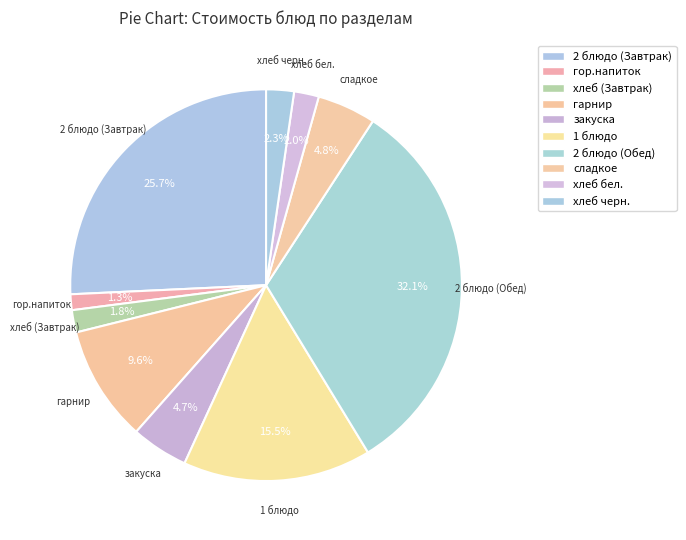

How many segments does this pie chart have?

10